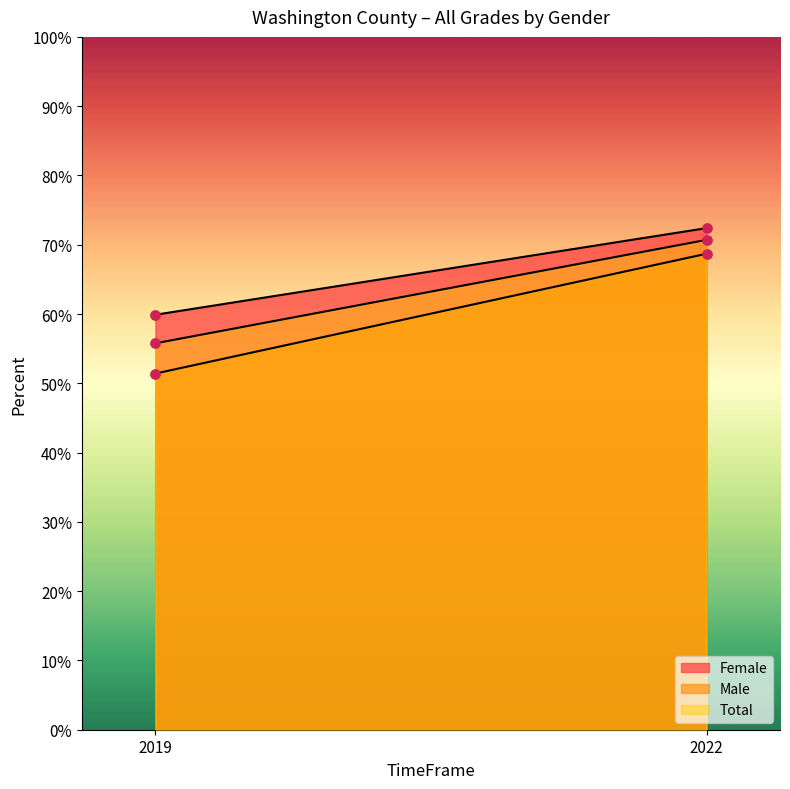

Which series reaches the minimum Y coordinate?

Male